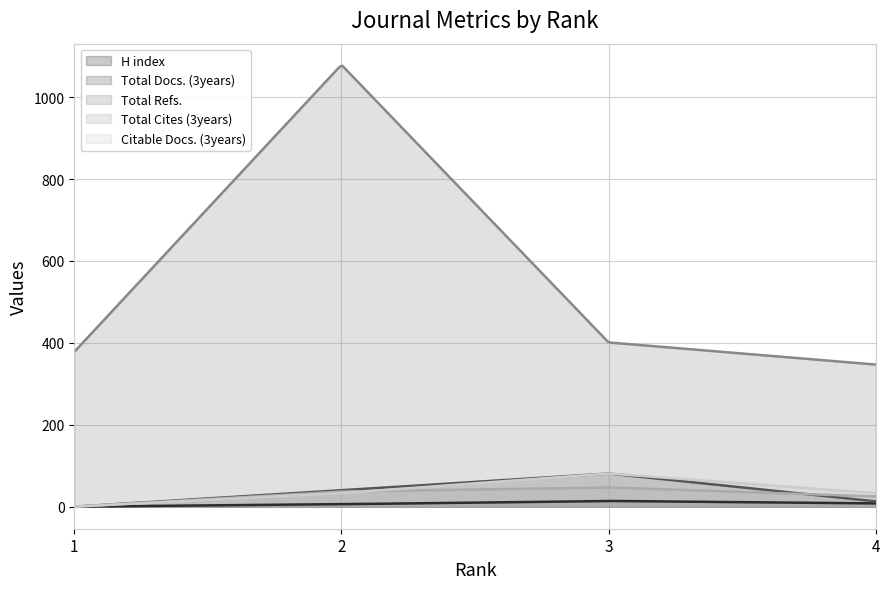

The value of Citable Docs. (3years) at 4 is 33. True or false?

True